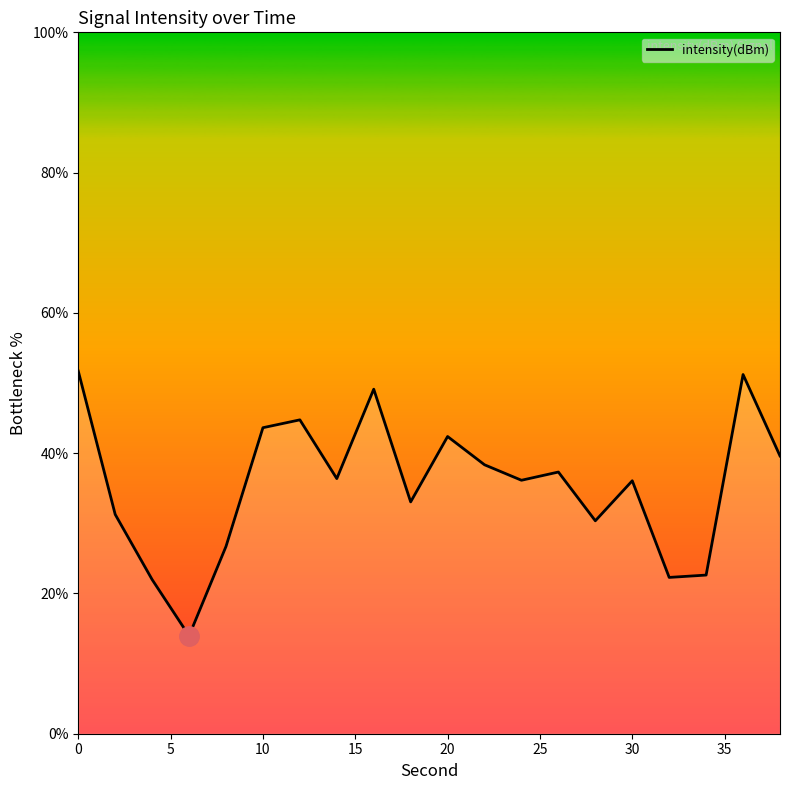

What is the minimum value shown in the chart?

14.0